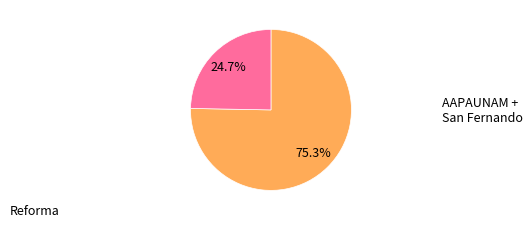

Is there a majority slice in this chart?

Yes